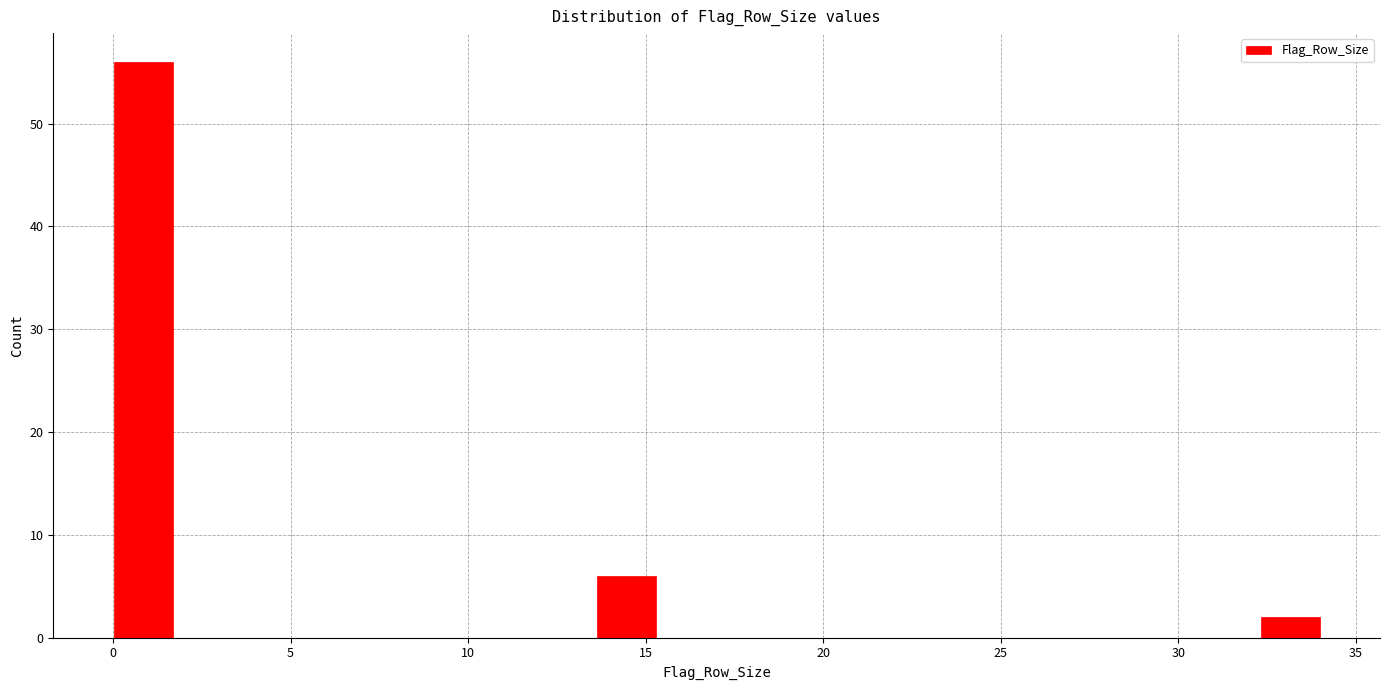

Read against the x-axis, roughly where is the centre of the tallest bar?

1.0